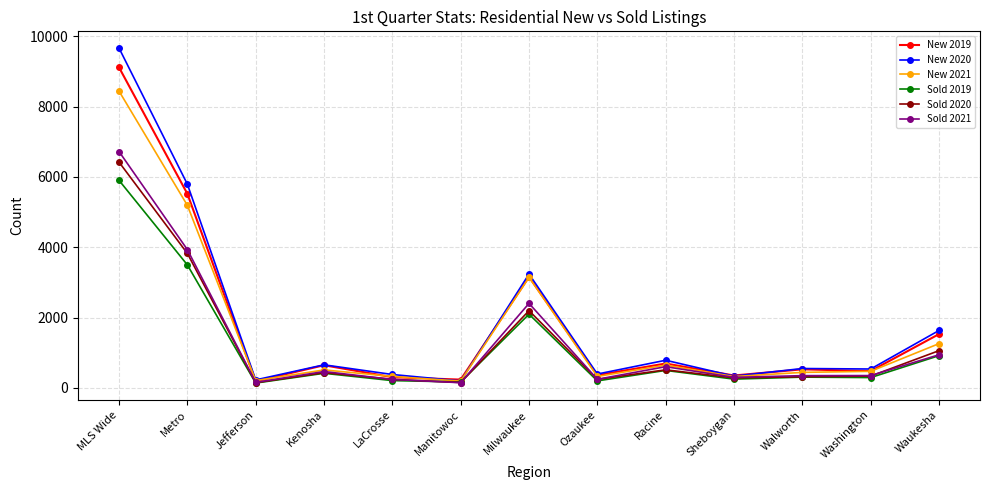

What is the highest value of the Sold 2020 series?

6423